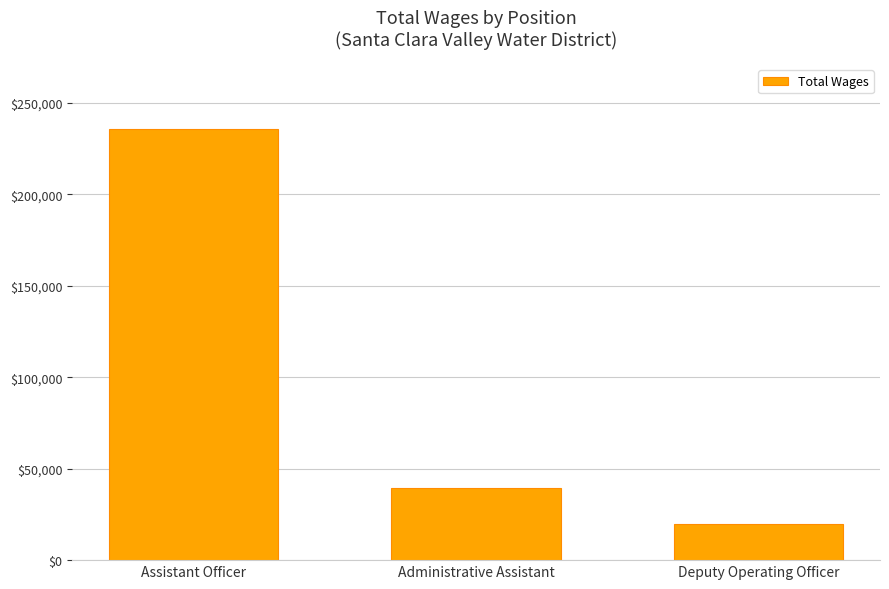

Which has a higher value, Administrative Assistant or Assistant Officer?

Assistant Officer